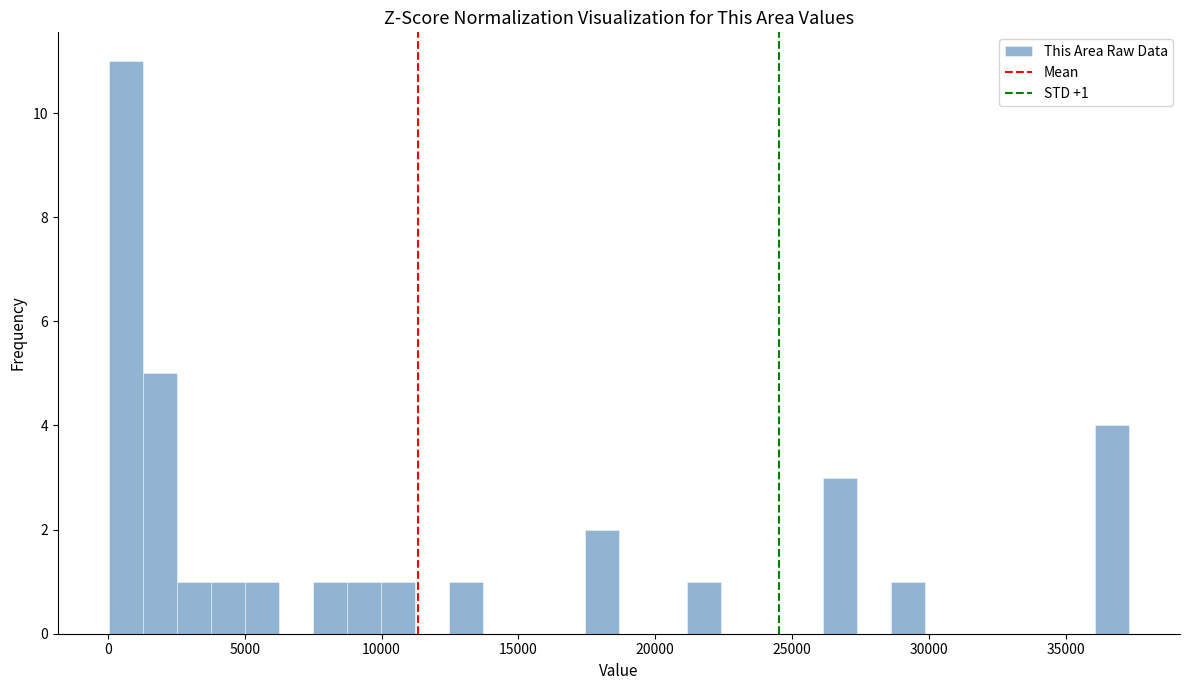

Around what value on the x-axis is the tallest bar? Give the approximate position of its centre, as read against the axis.

500